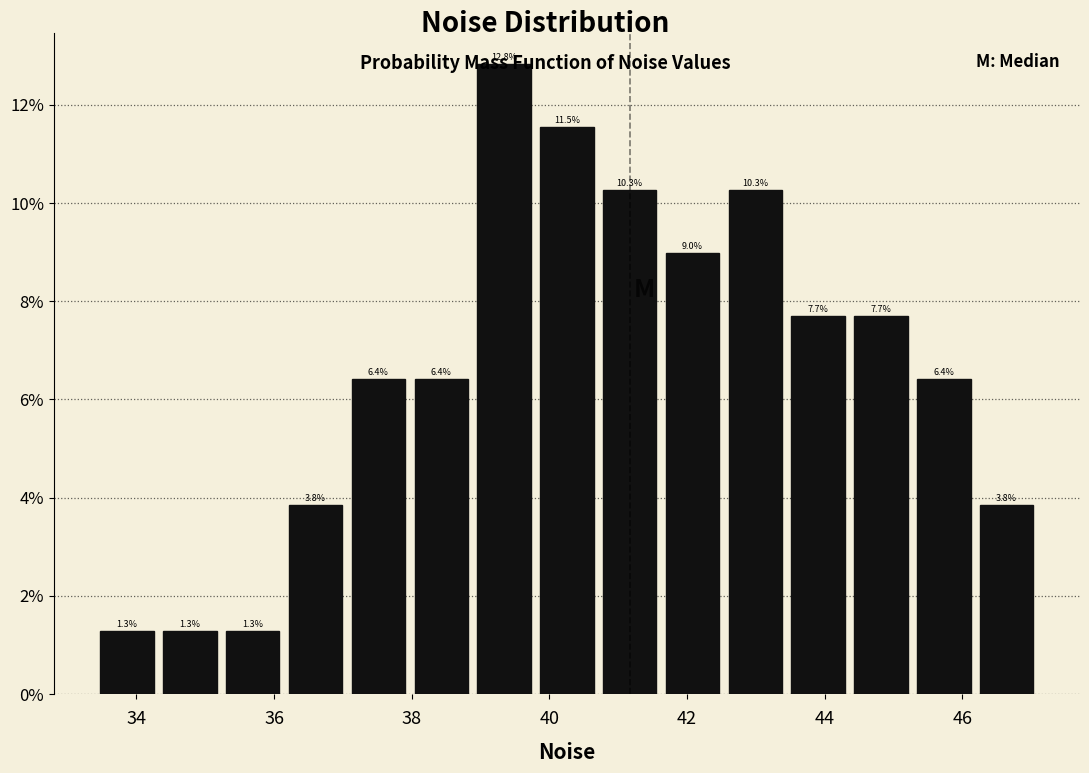

Reading left to right, list every bar in this chart as the range it spans on the x-axis followed by its height. The bar edges are not printed on the chart, so give them approximately, as read against the axis.

33.4 to 34.4: 1.3
34.4 to 35.2: 1.3
35.2 to 36.2: 1.3
36.2 to 37.0: 3.8
37.0 to 38.0: 6.4
38.0 to 38.8: 6.4
38.8 to 39.8: 12.8
39.8 to 40.8: 11.5
40.8 to 41.6: 10.3
41.6 to 42.6: 9.0
42.6 to 43.4: 10.3
43.4 to 44.4: 7.7
44.4 to 45.2: 7.7
45.2 to 46.2: 6.4
46.2 to 47.2: 3.8